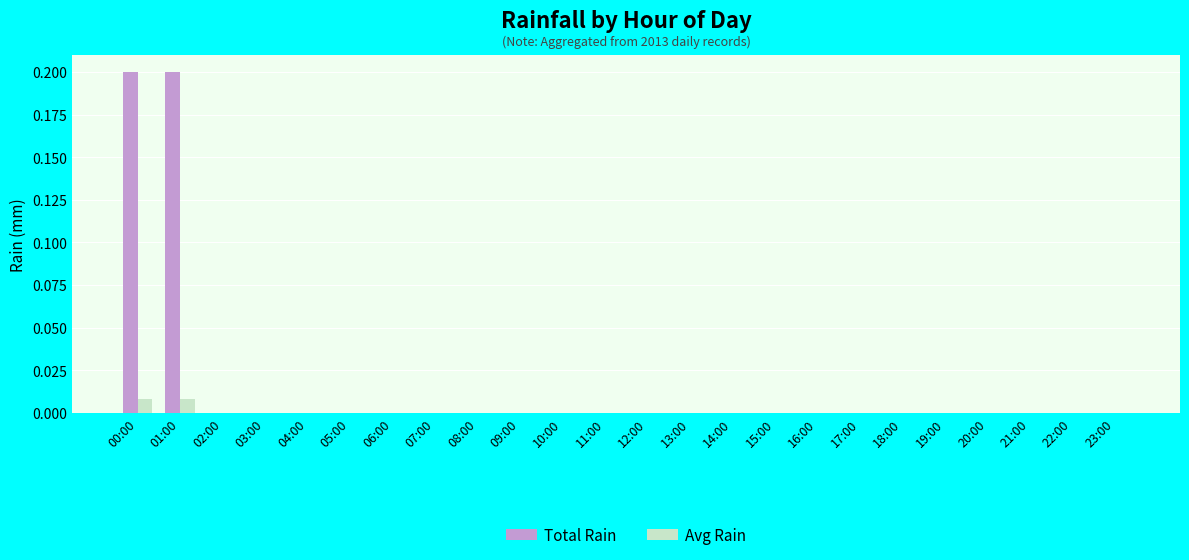

What is the sum of all Total Rain values?

0.4